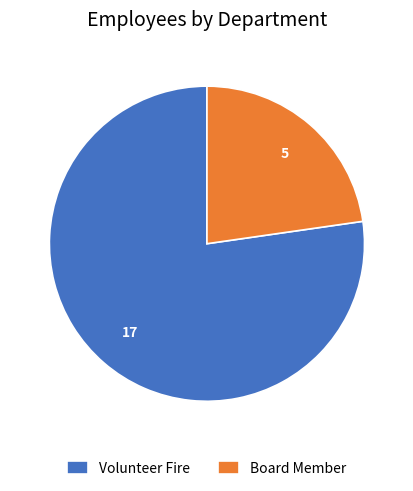

Which has a higher value, Volunteer Fire or Board Member?

Volunteer Fire